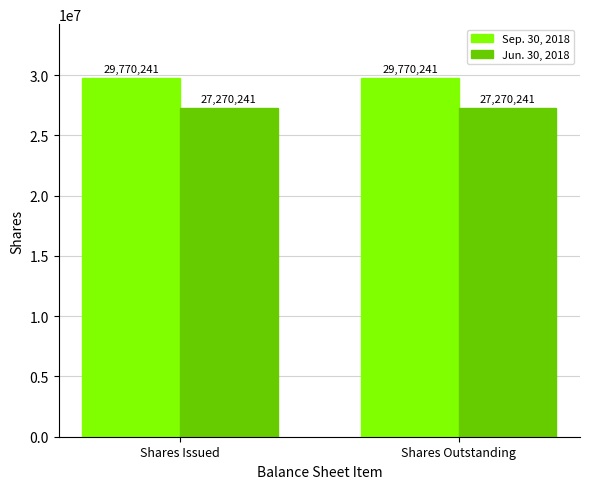

True or false: Jun. 30, 2018 has a value of 27270241 at Shares Issued.

True